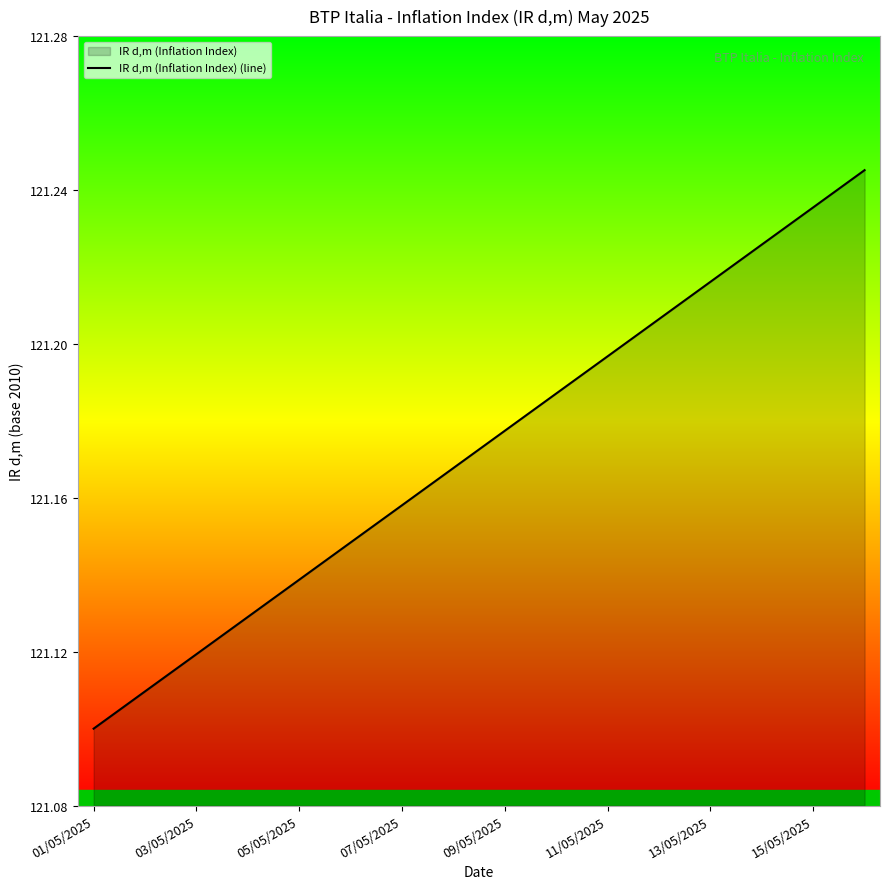

The value at 07/05/2025 is 195.3. True or false?

False